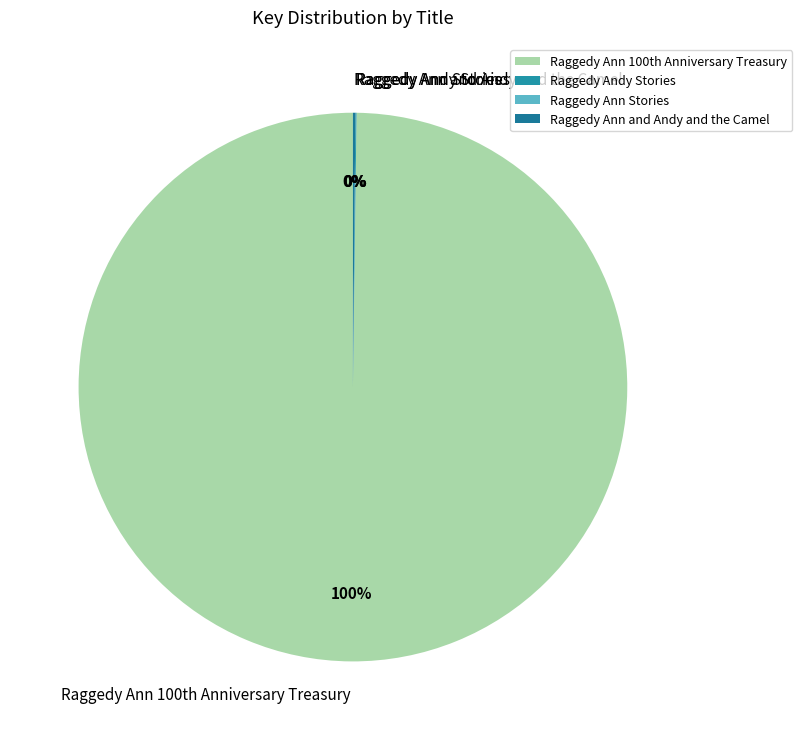

Is there any slice that represents more than half of the pie?

Yes